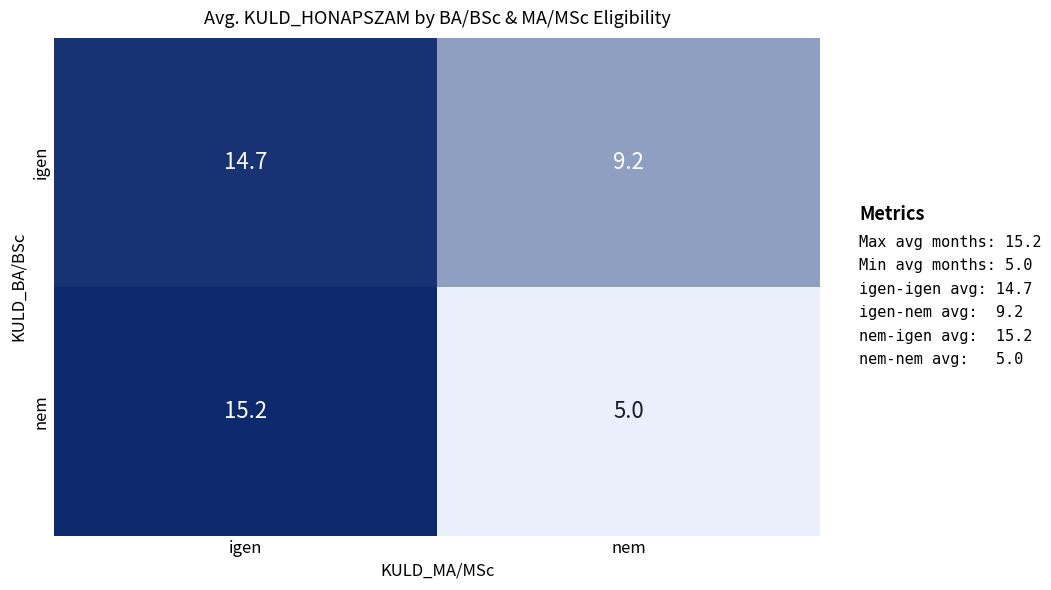

How many categories are shown in the chart?

2